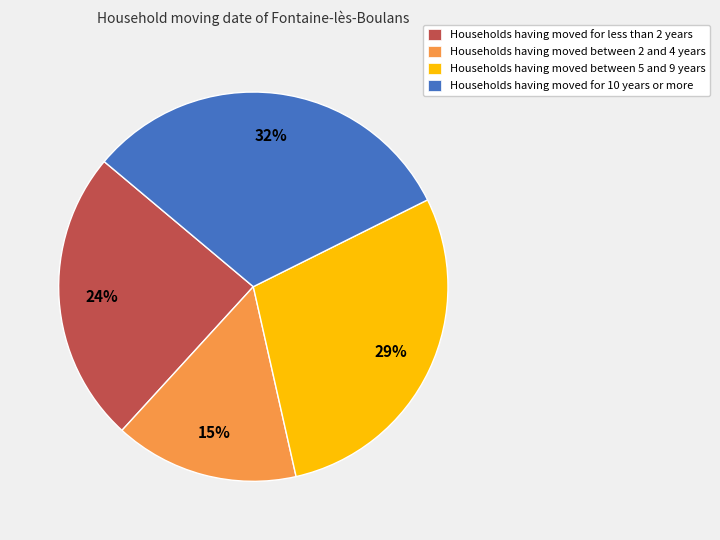

True or false: Households having moved for 10 years or more accounts for 32% of the total.

True